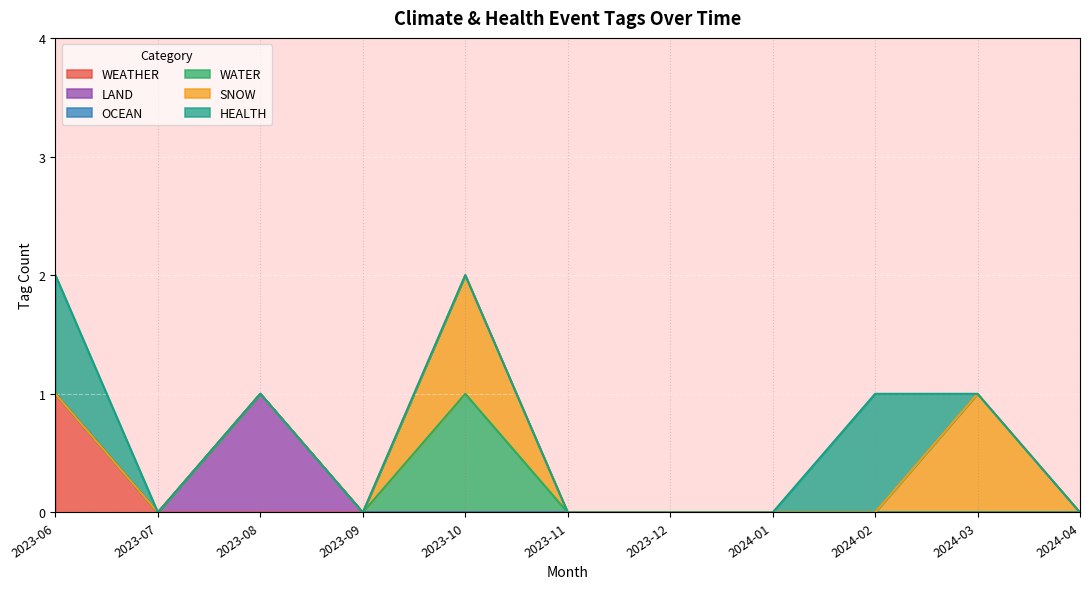

The value of WEATHER at 2023-06 is 2. True or false?

False